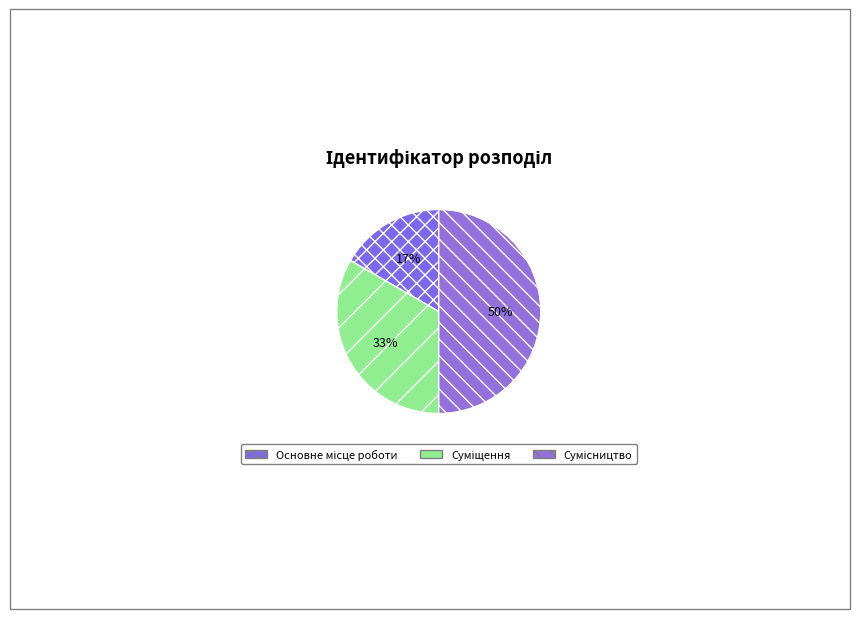

How many slices are in this pie chart?

3